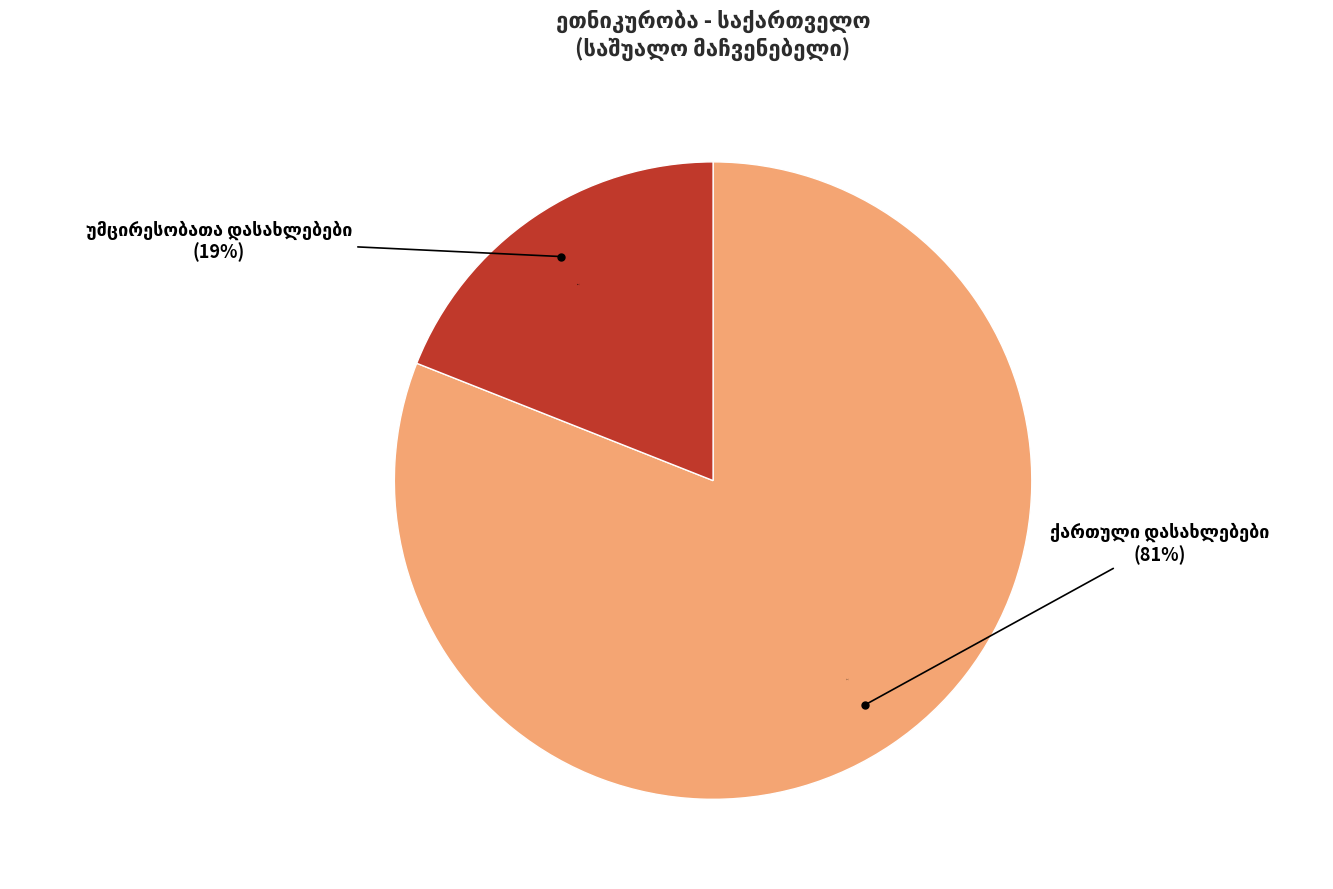

Count the number of slices in the pie.

9